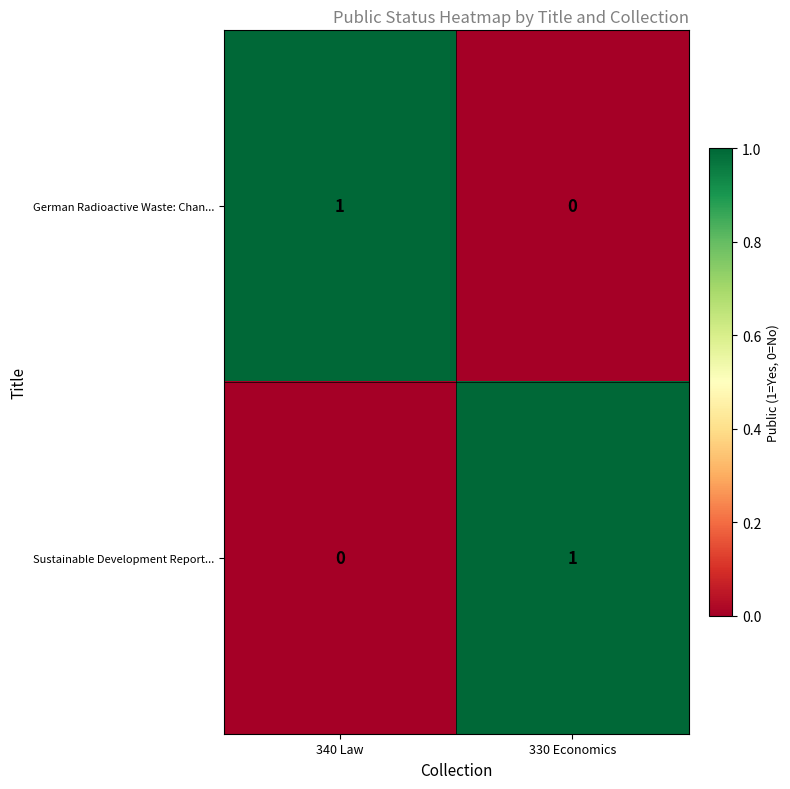

List the labels in order of German Radioactive Waste: Chan... value, largest first.

340 Law, 330 Economics